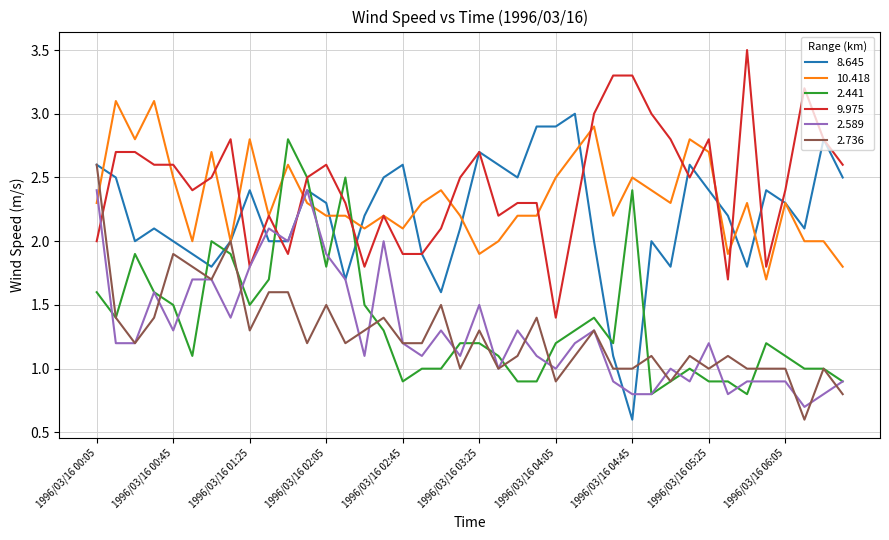

Which series has the widest spread of values?

8.645